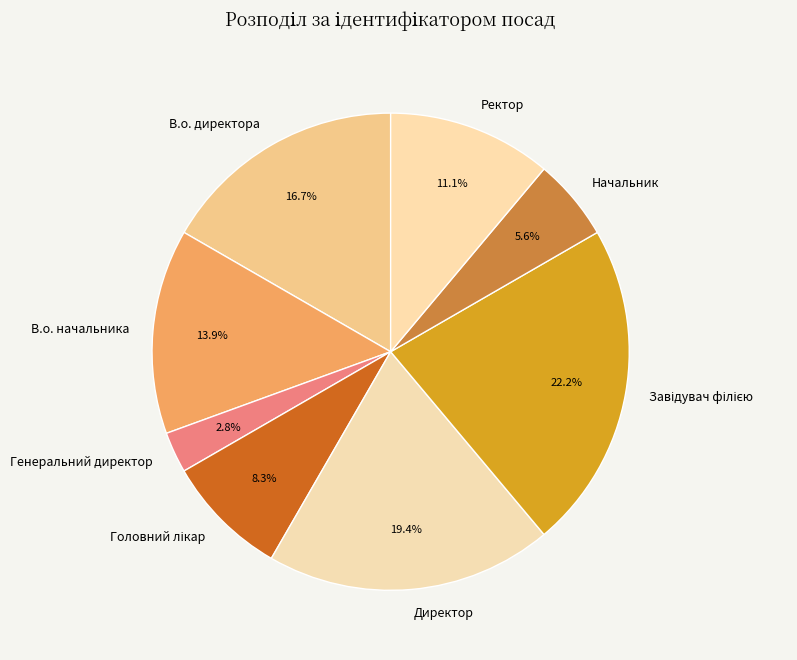

Do Ректор and В.о. директора together represent more than half of the pie?

No